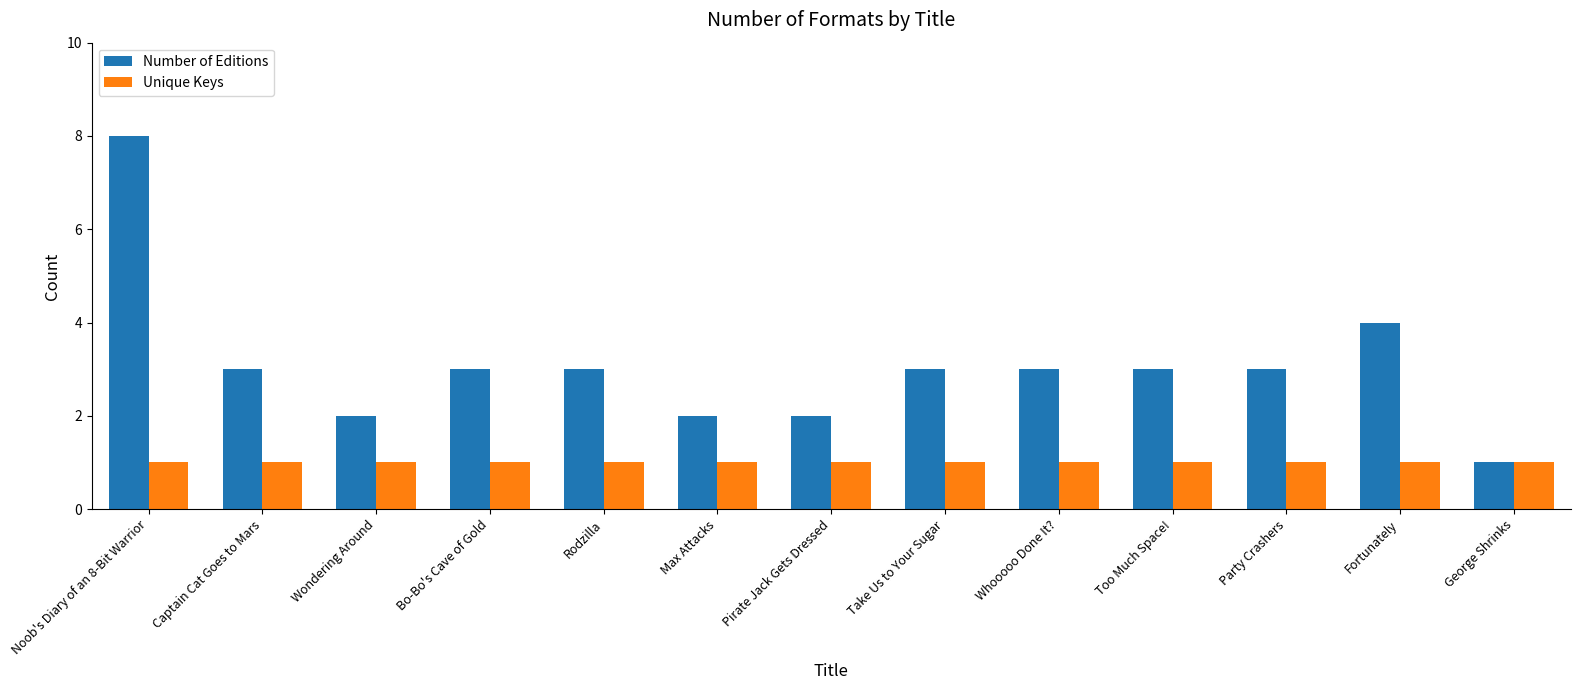

At which category is the sum across all series the highest?

Noob's Diary of an 8-Bit Warrior